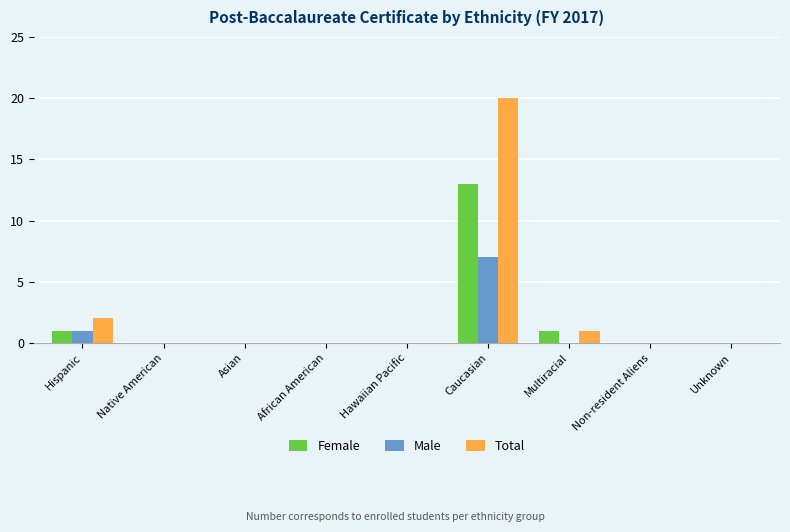

What is the sum of all Female values?

15